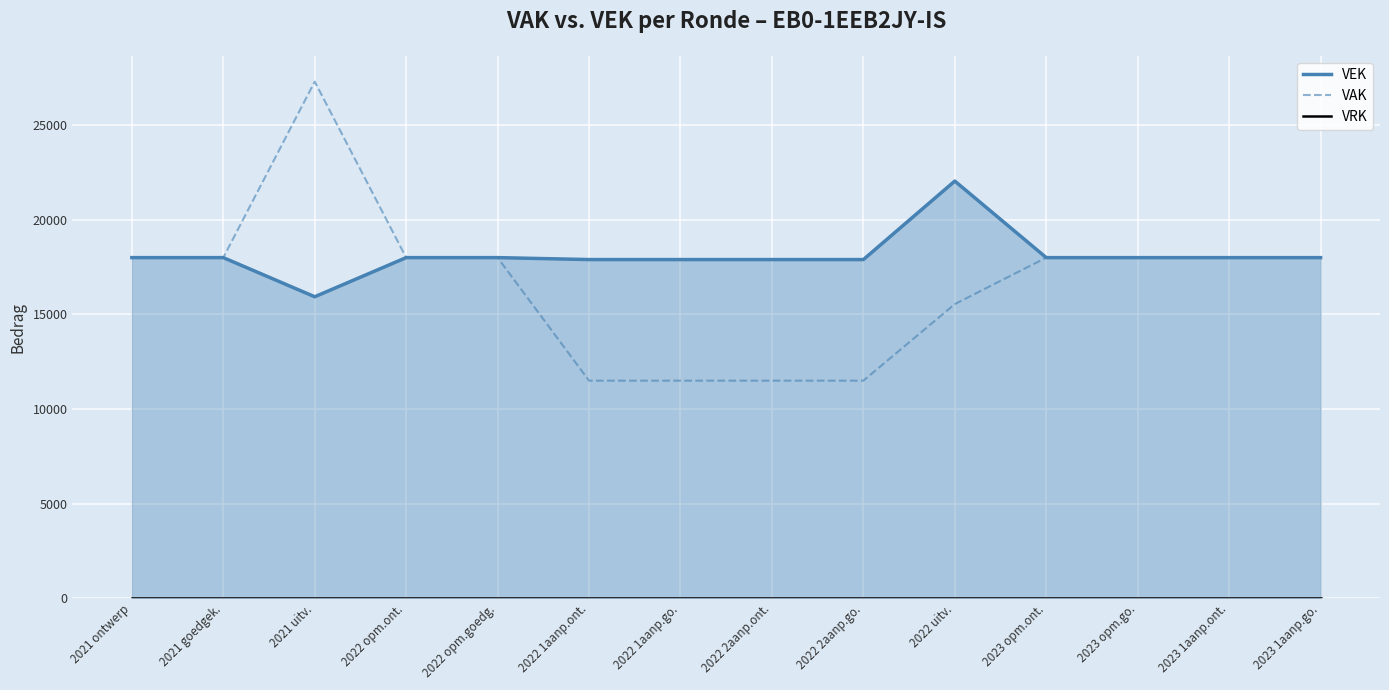

Reading left to right, list all the values displayed in this chart.

VEK: 18000	18000	15932	18000	18000	17897	17897	17897	17897	22045	17999	17999	17999	17999
VAK: 18000	18000	27301	18000	18000	11497	11497	11497	11497	15545	17999	17999	17999	17999
VRK: 0	0	0	0	0	0	0	0	0	0	0	0	0	0